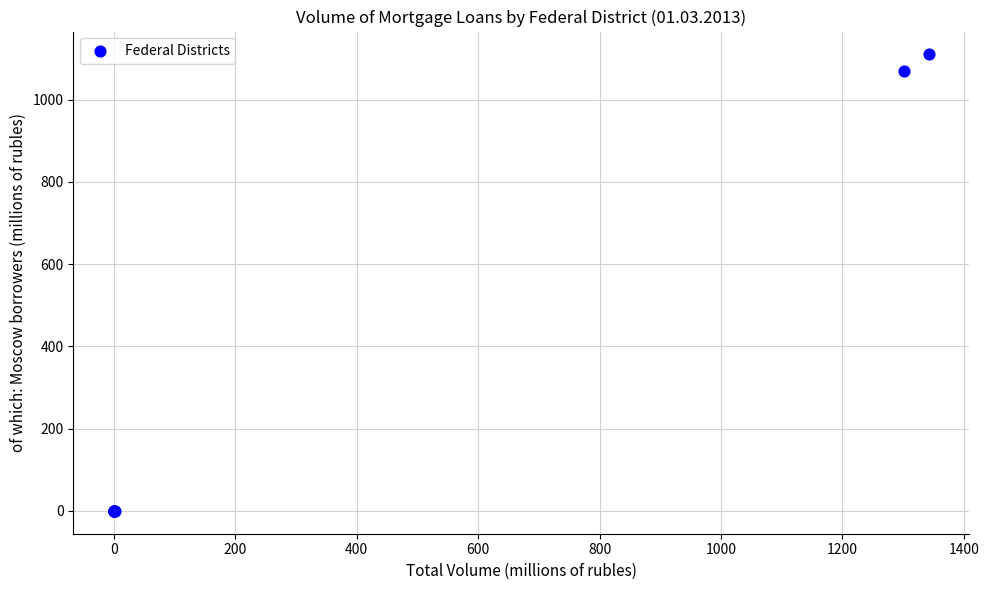

What Y value in the scatter plot is closest to 555?

1069